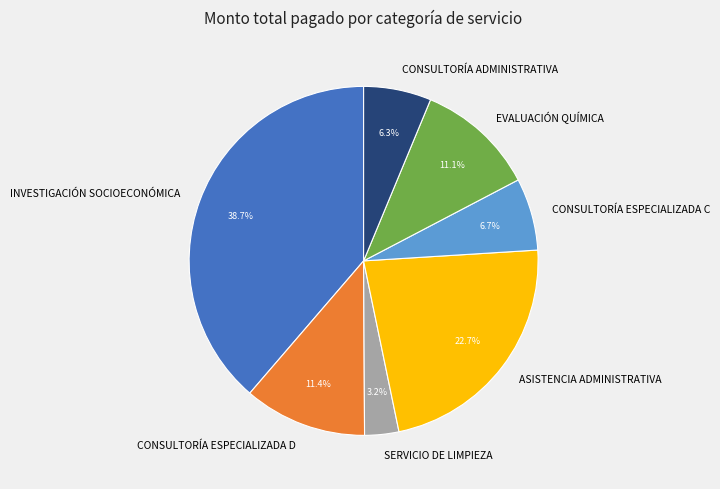

Which category has the biggest portion of the pie?

INVESTIGACIÓN SOCIOECONÓMICA